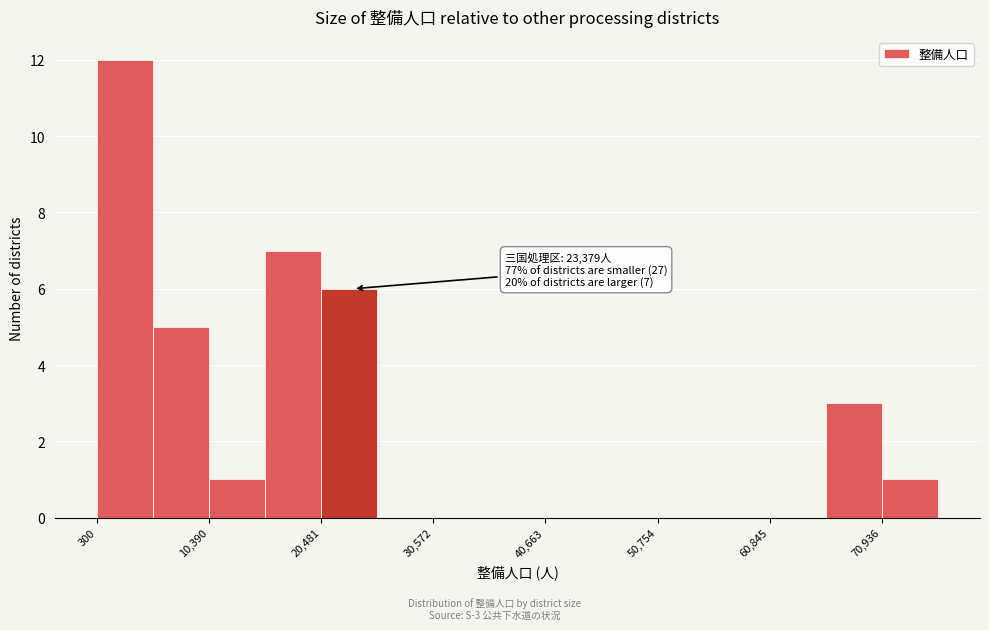

Read against the x-axis, roughly where is the centre of the tallest bar?

2000